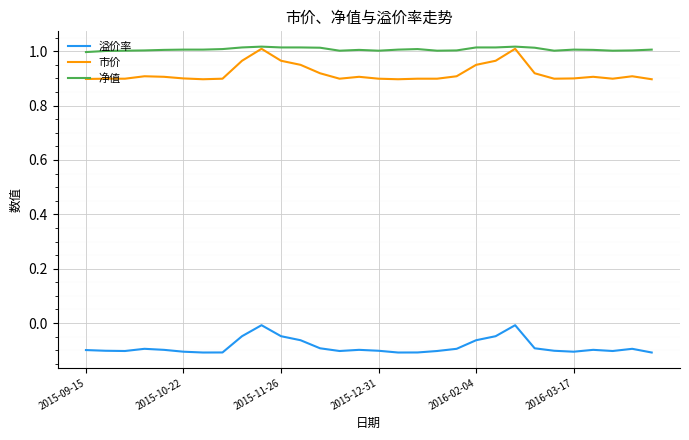

How many lines are shown in the chart?

3